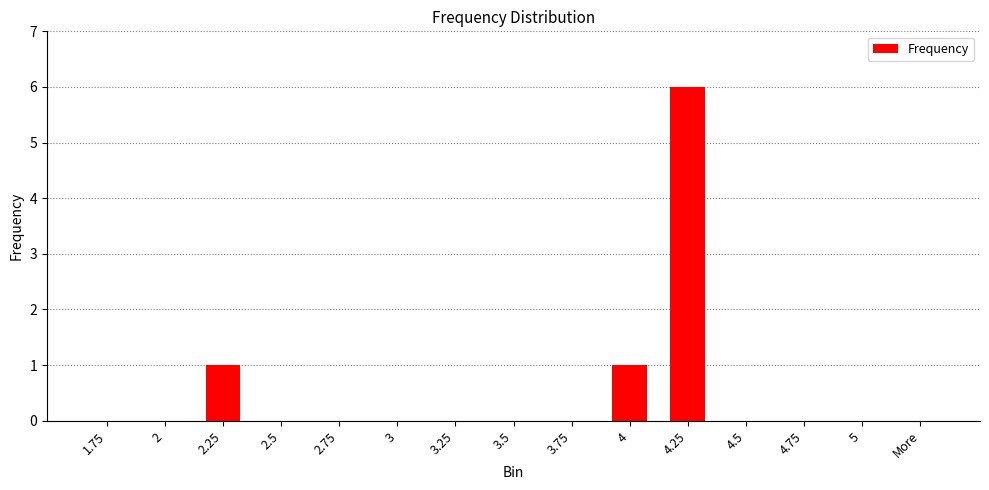

Reading left to right, transcribe all the data shown in this chart.

1.75=0	2=0	2.25=1	2.5=0	2.75=0	3=0	3.25=0	3.5=0	3.75=0	4=1	4.25=6	4.5=0	4.75=0	5=0	More=0